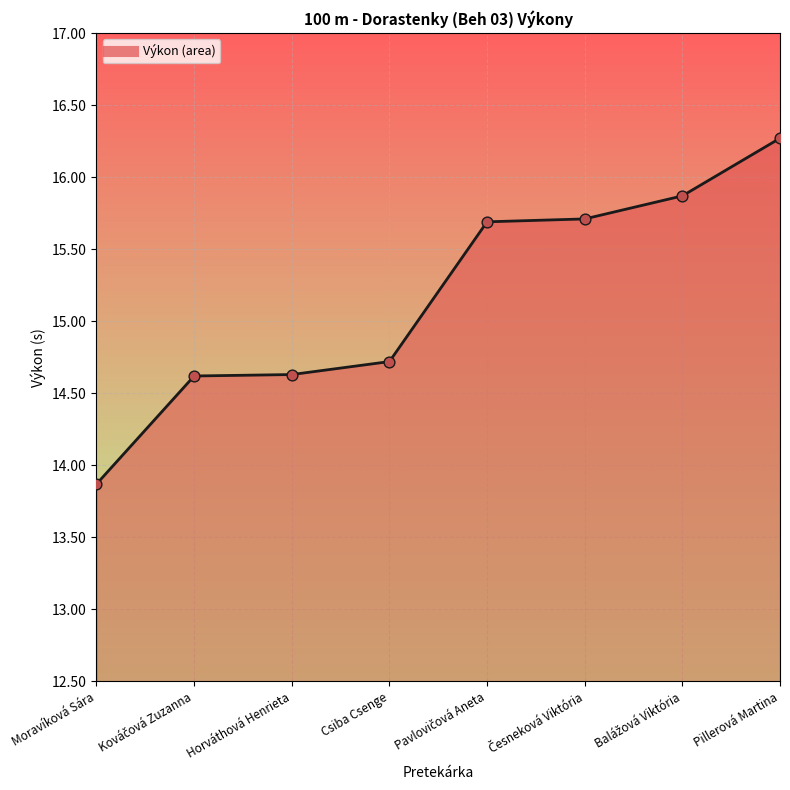

True or false: there are more than 1 points higher than both neighbors.

False